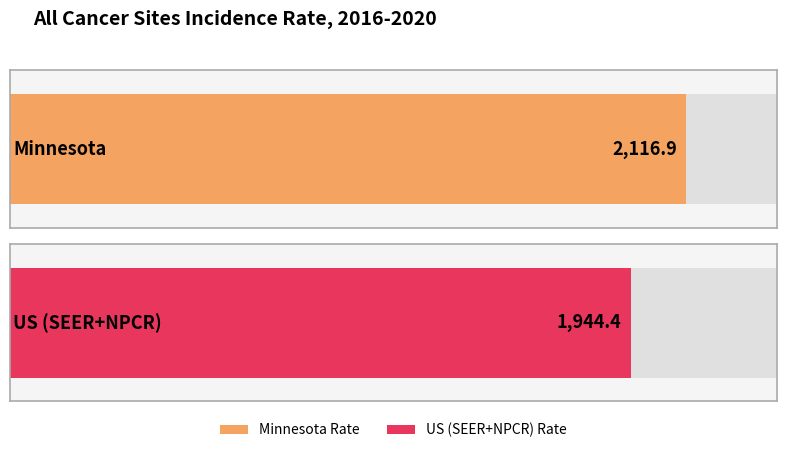

Reading left to right, transcribe all the data shown in this chart.

2116.9	1944.4